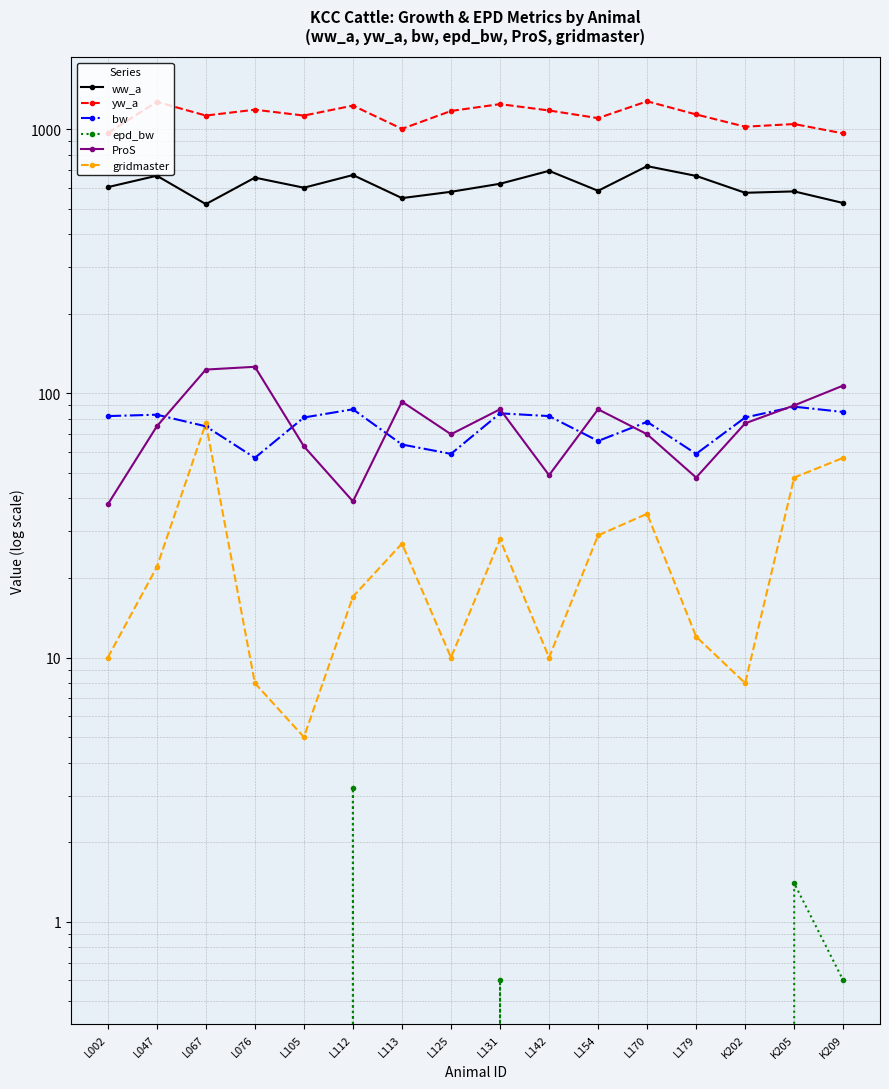

Reading left to right, extract all data points from this chart.

ww_a: L002=603.0	L047=666.0	L067=520.0	L076=655.0	L105=600.0	L112=670.0	L113=548.0	L125=579.0	L131=621.0	L142=695.0	L154=584.0	L170=724.0	L179=665.0	K202=574.0	K205=581.0	K209=525.0
yw_a: L002=967.0	L047=1268.0	L067=1125.0	L076=1184.0	L105=1125.0	L112=1227.0	L113=1002.0	L125=1171.0	L131=1243.0	L142=1176.0	L154=1100.0	L170=1274.0	L179=1136.0	K202=1021.0	K205=1045.0	K209=963.0
bw: L002=82.0	L047=83.0	L067=75.0	L076=57.0	L105=81.0	L112=87.0	L113=64.0	L125=59.0	L131=84.0	L142=82.0	L154=66.0	L170=78.0	L179=59.0	K202=81.0	K205=89.0	K209=85.0
epd_bw: L002=-1.1	L047=-0.6	L067=-1.2	L076=-5.7	L105=0.0	L112=3.2	L113=-5.5	L125=-4.0	L131=0.6	L142=-3.5	L154=-2.3	L170=-0.7	L179=-3.6	K202=-1.8	K205=1.4	K209=0.6
ProS: L002=38.0	L047=75.0	L067=123.0	L076=126.0	L105=63.0	L112=39.0	L113=93.0	L125=70.0	L131=87.0	L142=49.0	L154=87.0	L170=70.0	L179=48.0	K202=77.0	K205=90.0	K209=107.0
gridmaster: L002=10.0	L047=22.0	L067=77.0	L076=8.0	L105=5.0	L112=17.0	L113=27.0	L125=10.0	L131=28.0	L142=10.0	L154=29.0	L170=35.0	L179=12.0	K202=8.0	K205=48.0	K209=57.0